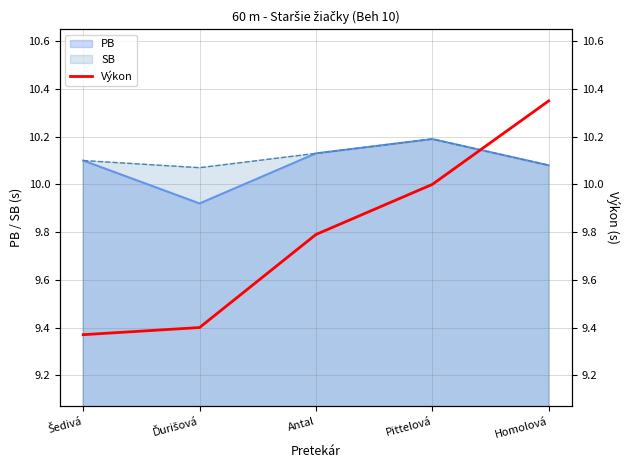

What is the ratio of the value at Antal to the value at Šedivá?

1.0